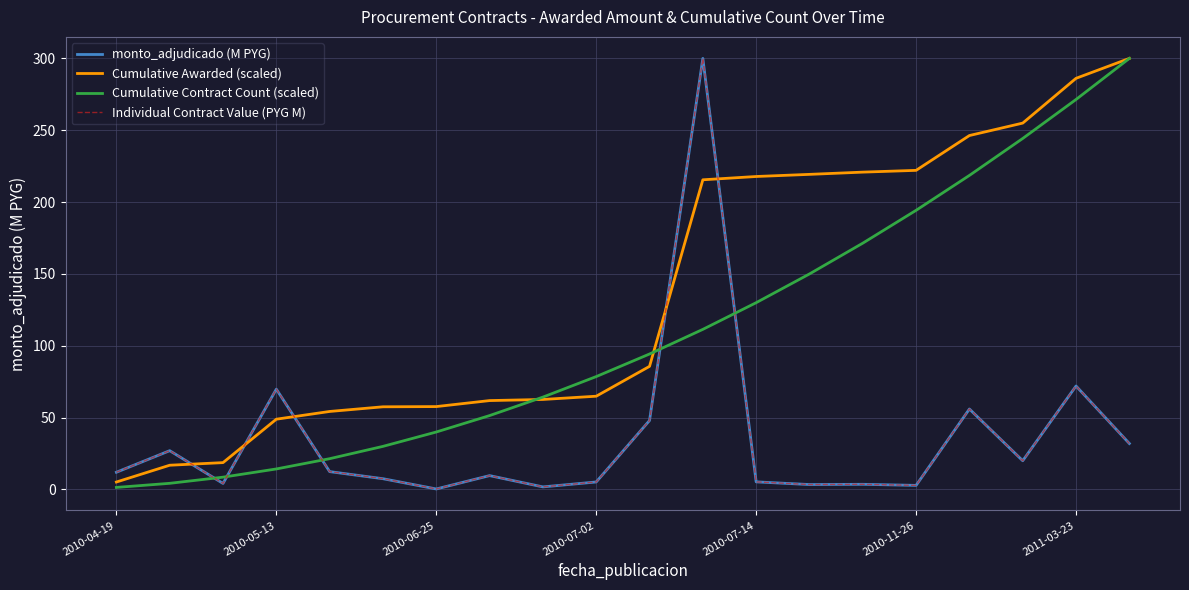

How many lines are shown in the chart?

4